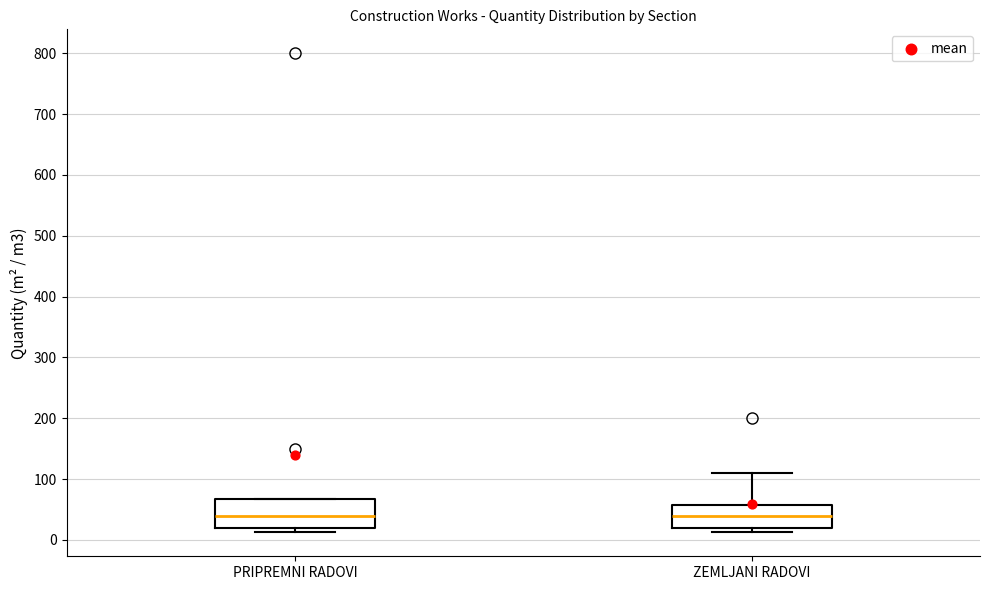

Reading left to right, read every box against the y-axis: the position of its median line, the range the box covers, and the ends of its whiskers. The values are not printed on the chart, so give them approximately, as read against the axis.

PRIPREMNI RADOVI: median 40, box 20 to 70, whiskers 10 to 70
ZEMLJANI RADOVI: median 40, box 20 to 60, whiskers 10 to 110